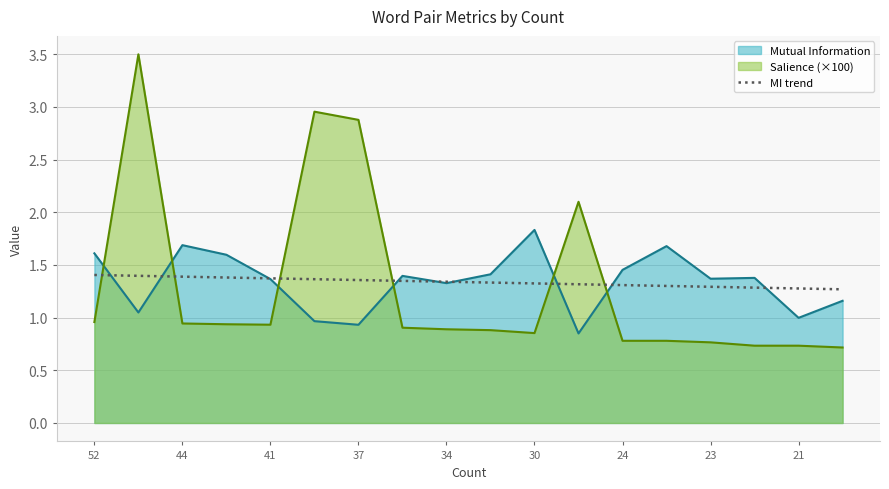

What is the greatest value displayed?

3.5